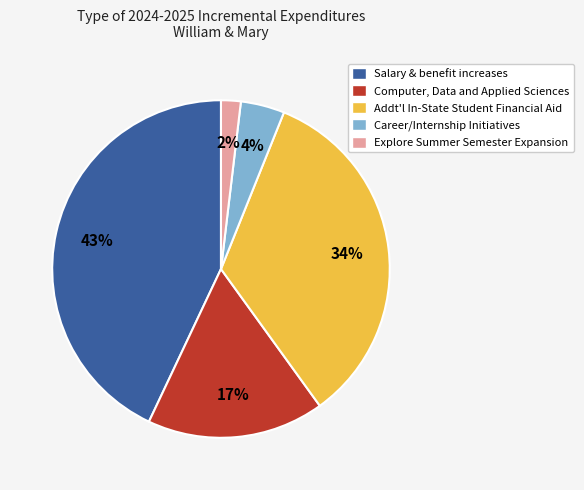

Does Career/Internship Initiatives account for over 50% of the chart?

No